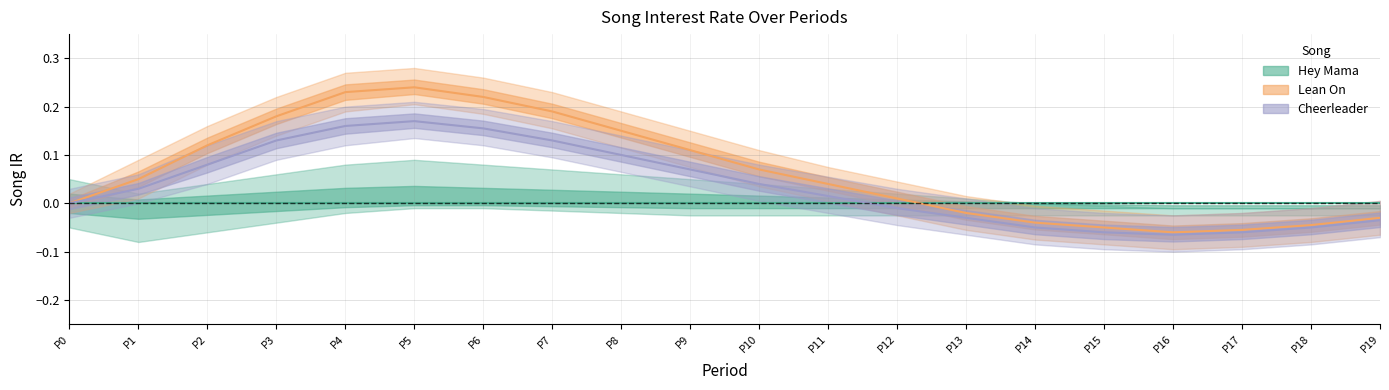

Does the chart display data point markers on the line(s)?

No